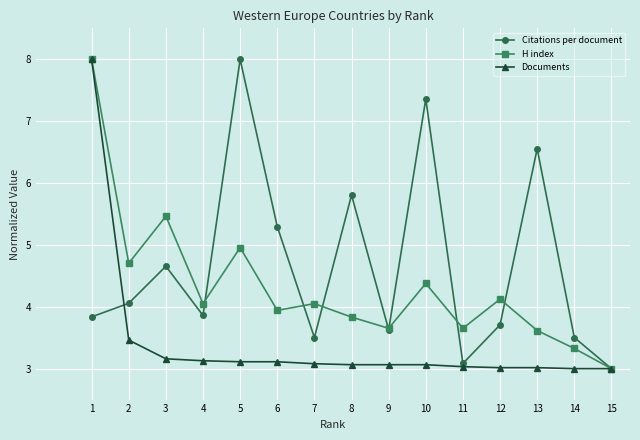

What is the approximate value of Citations per document at 15?

3.0